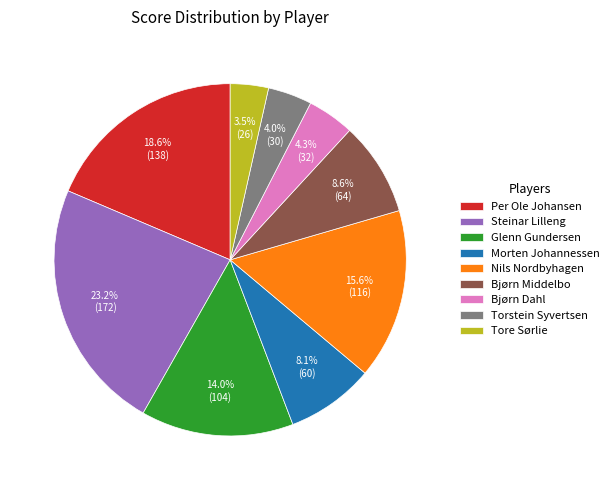

Which has a higher value, Nils Nordbyhagen or Morten Johannessen?

Nils Nordbyhagen